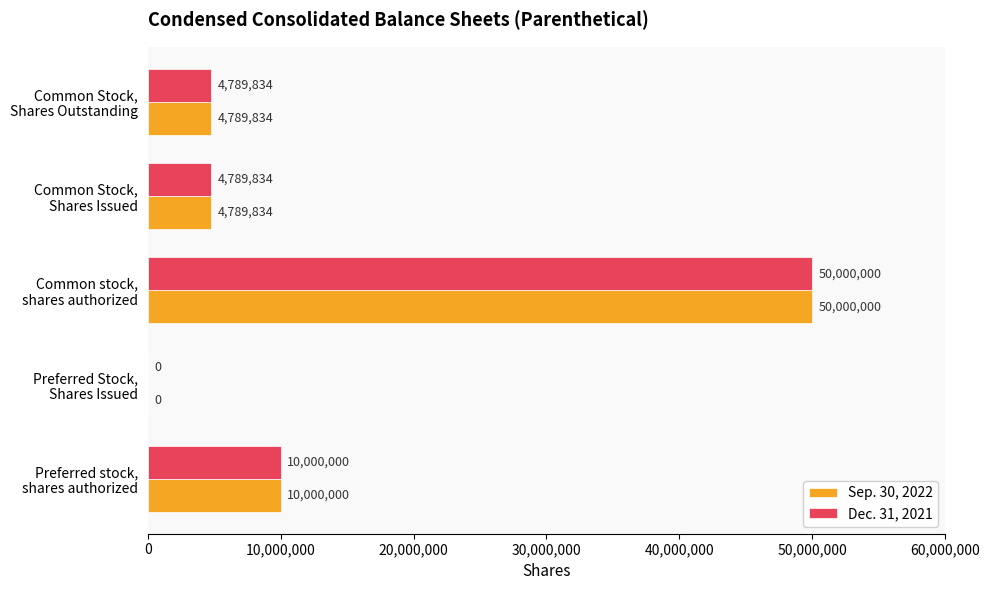

What is the maximum value shown in the chart?

50000000